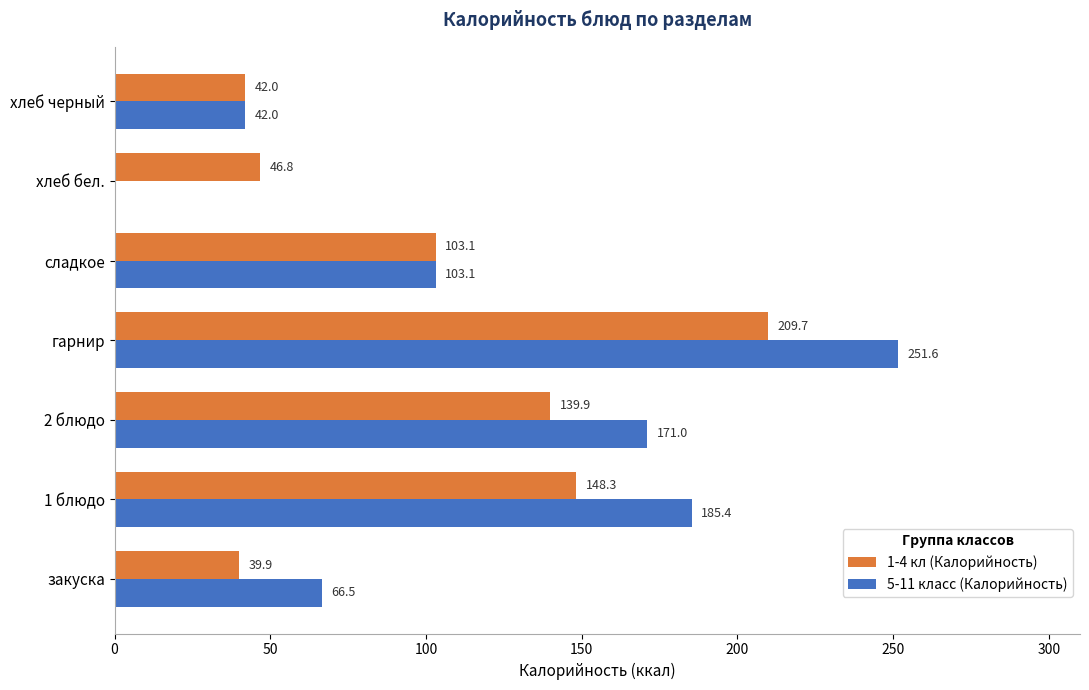

The value of 1-4 кл (Калорийность) at 1 блюдо is 262.5. True or false?

False